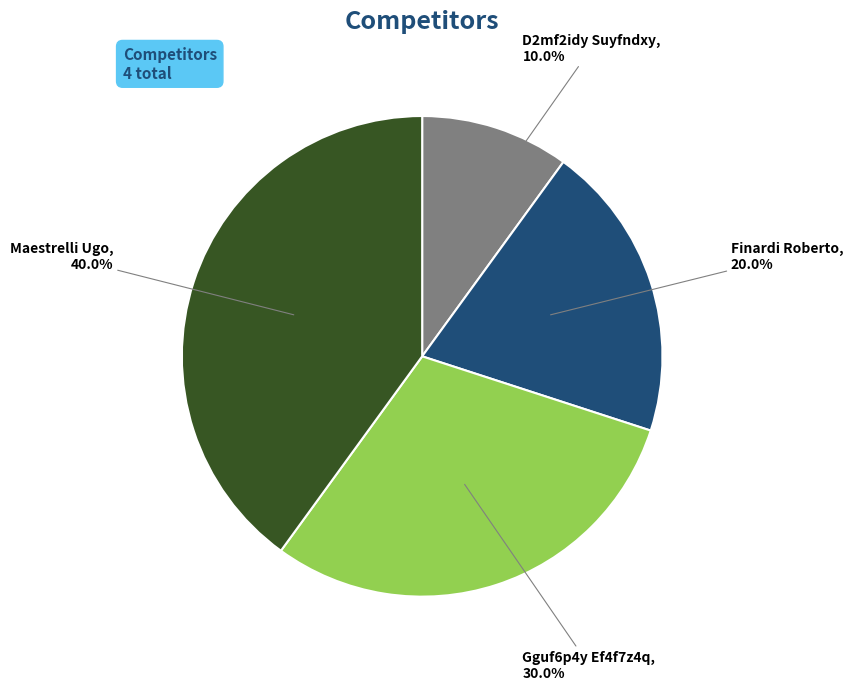

What is the ratio of the value at Gguf6p4y Ef4f7z4q to the value at Finardi Roberto?

1.5